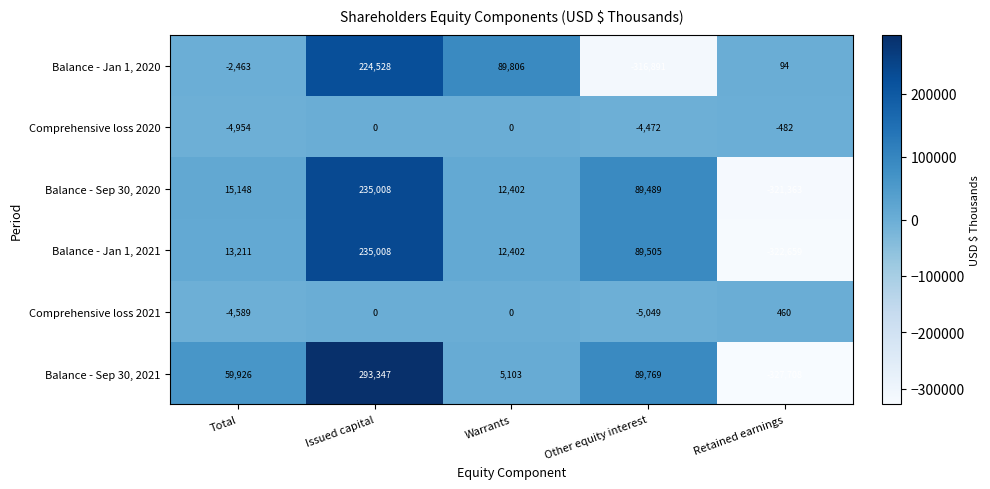

What is the average value of the Balance - Sep 30, 2020 series?

6137